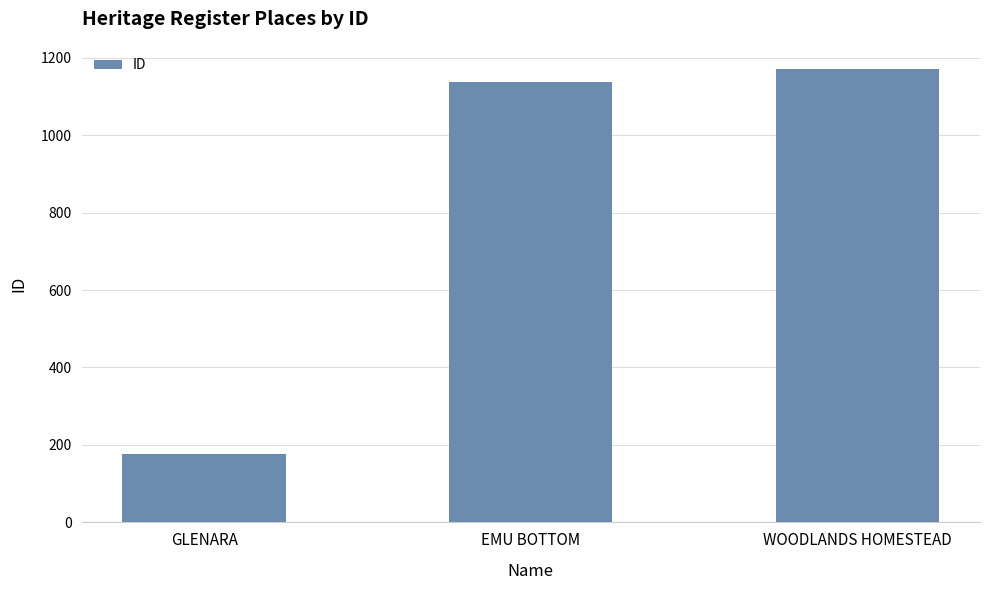

What is the change in value from EMU BOTTOM to WOODLANDS HOMESTEAD?

+36